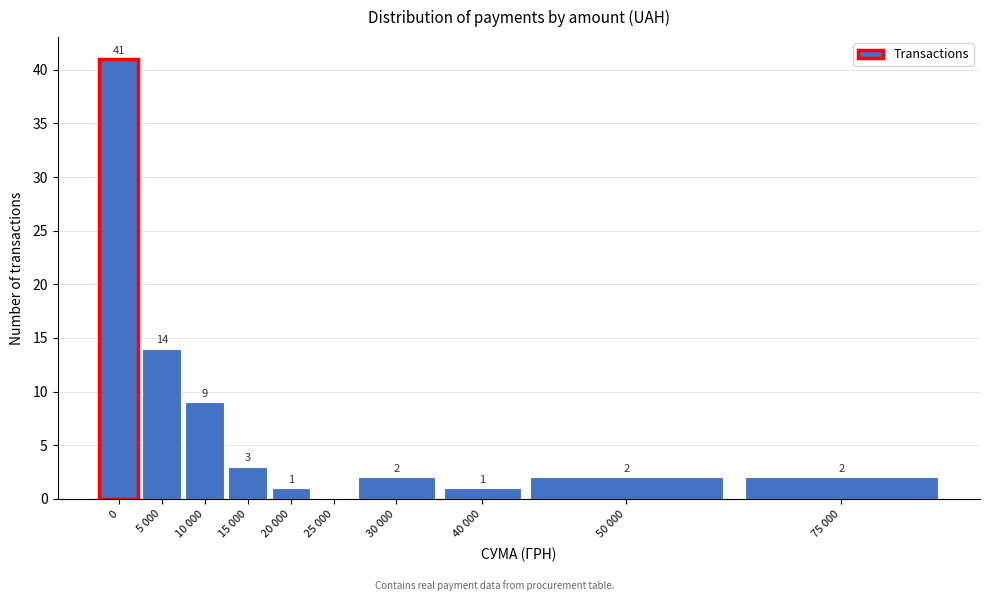

Reading left to right, transcribe all the data shown in this chart.

0=41	5 000=14	10 000=9	15 000=3	20 000=1	25 000=0	30 000=2	40 000=1	50 000=2	75 000=2